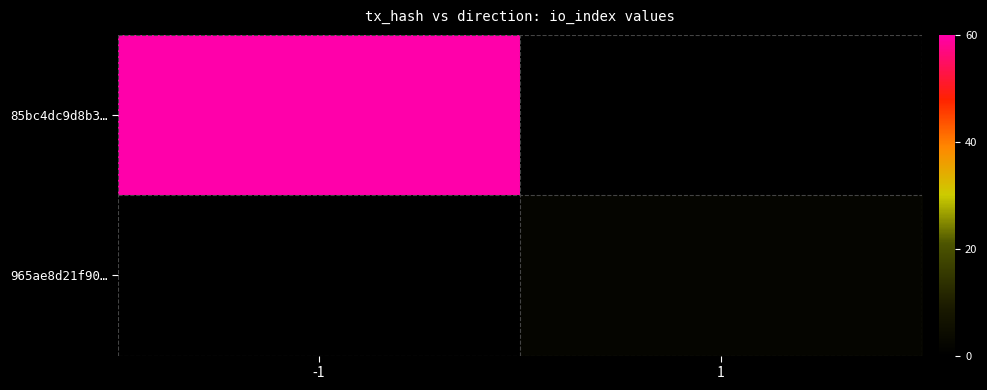

What is the total value across all series at -1?

60